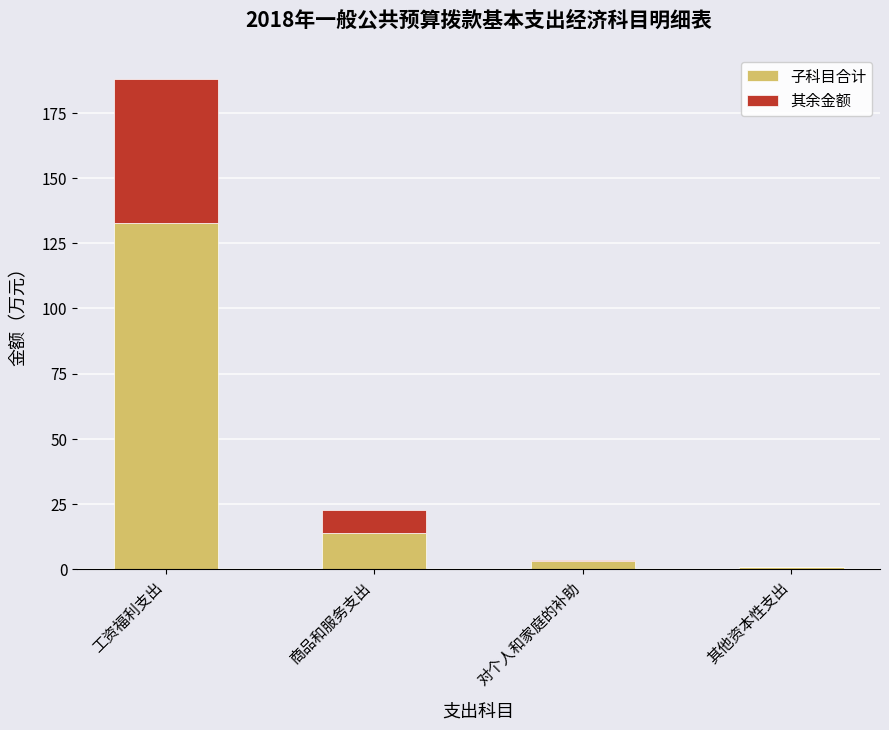

The value of 子科目合计 at 商品和服务支出 is 13.8. True or false?

True